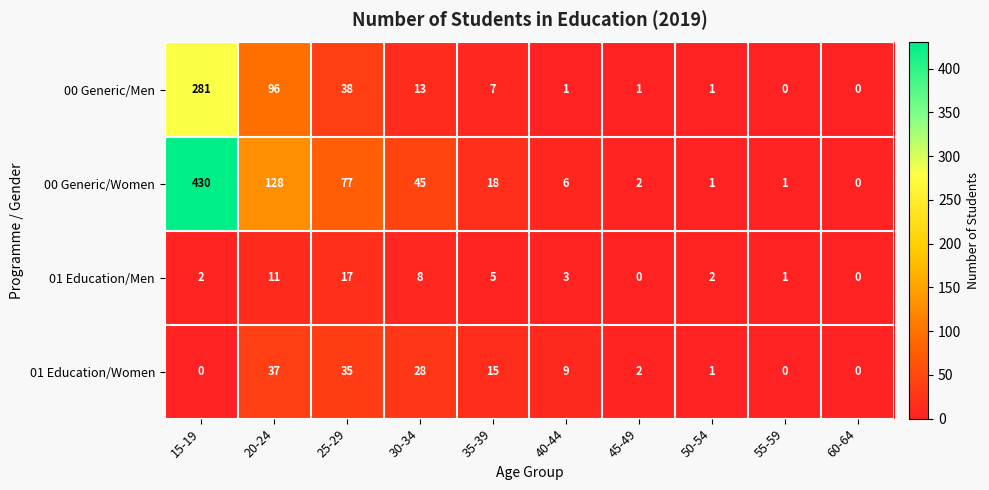

List the series in order of their peak value, lowest first.

01 Education/Men, 01 Education/Women, 00 Generic/Men, 00 Generic/Women